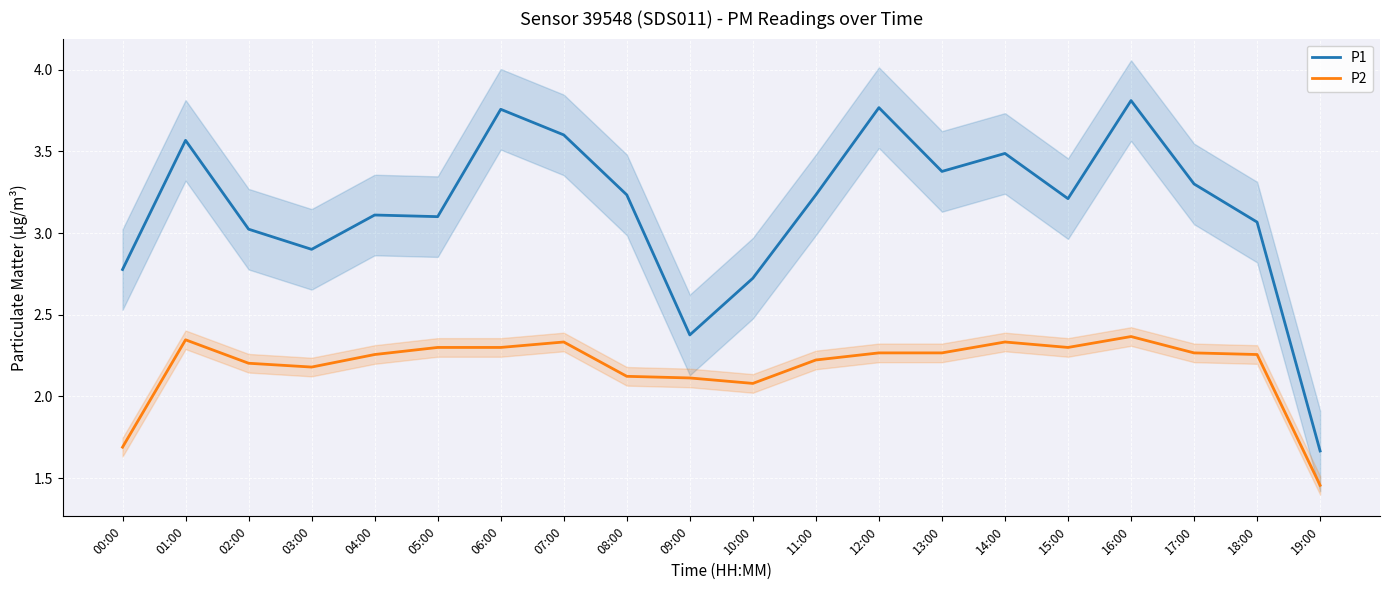

True or false: P2 and P1 cross at least once.

False